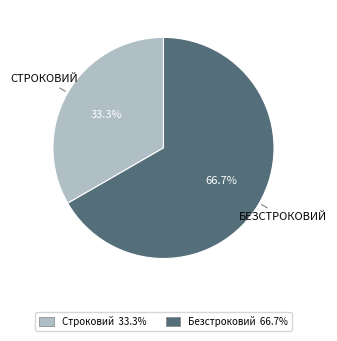

Does any single category account for the majority?

Yes